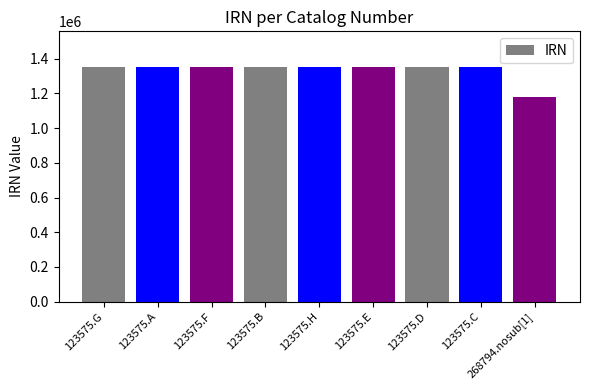

Read the value at 123575.A, to the nearest 100.

1354900